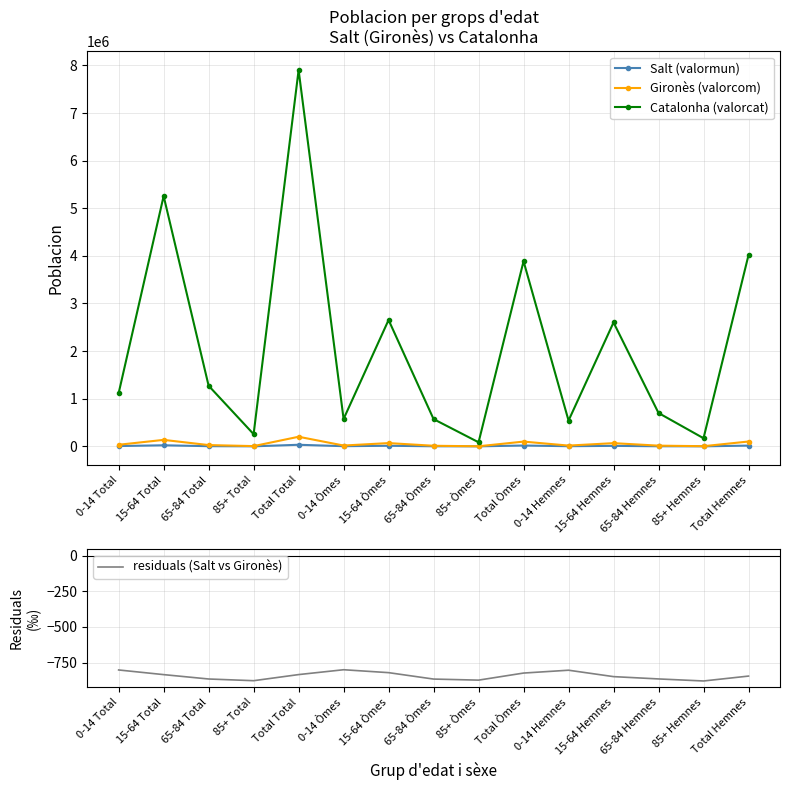

What is the difference between the maximum and second lowest values in the Gironès (valorcom) series?

198123